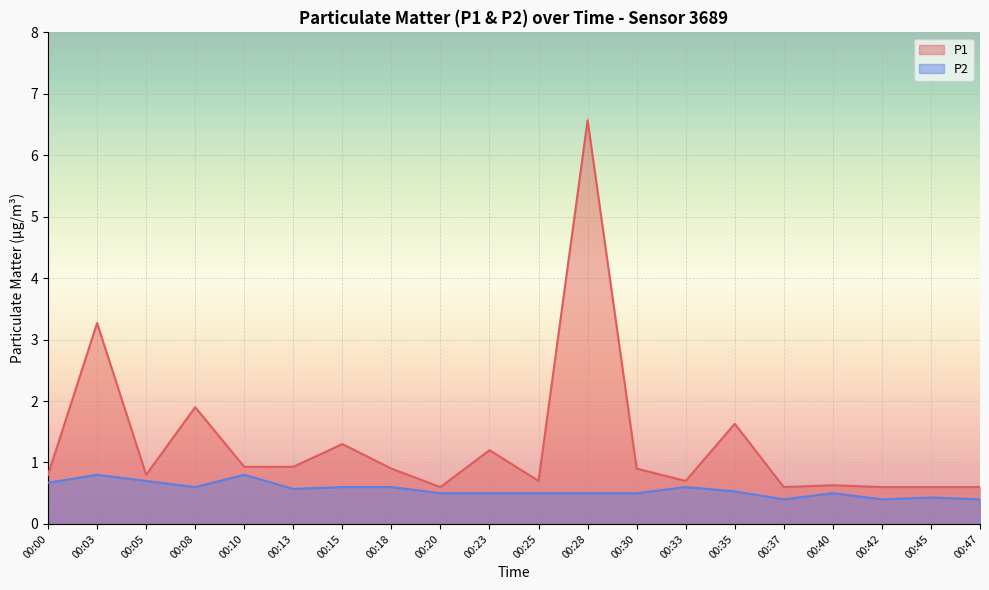

Which has a higher value, 00:03 or 00:15?

00:03